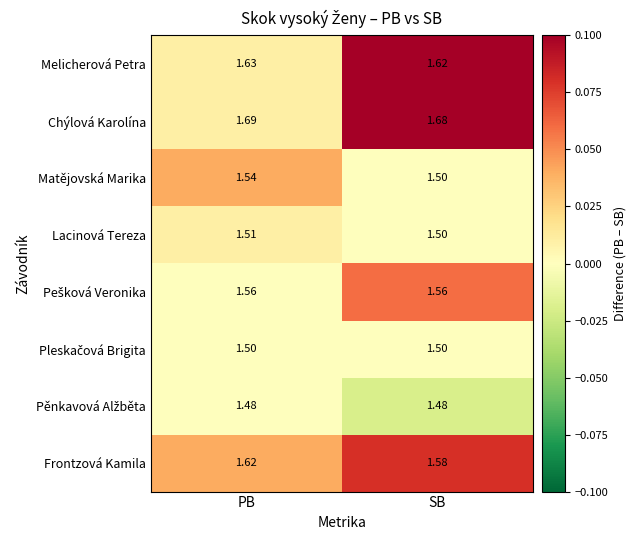

Rank the categories by Matějovská Marika value from lowest to highest.

SB, PB